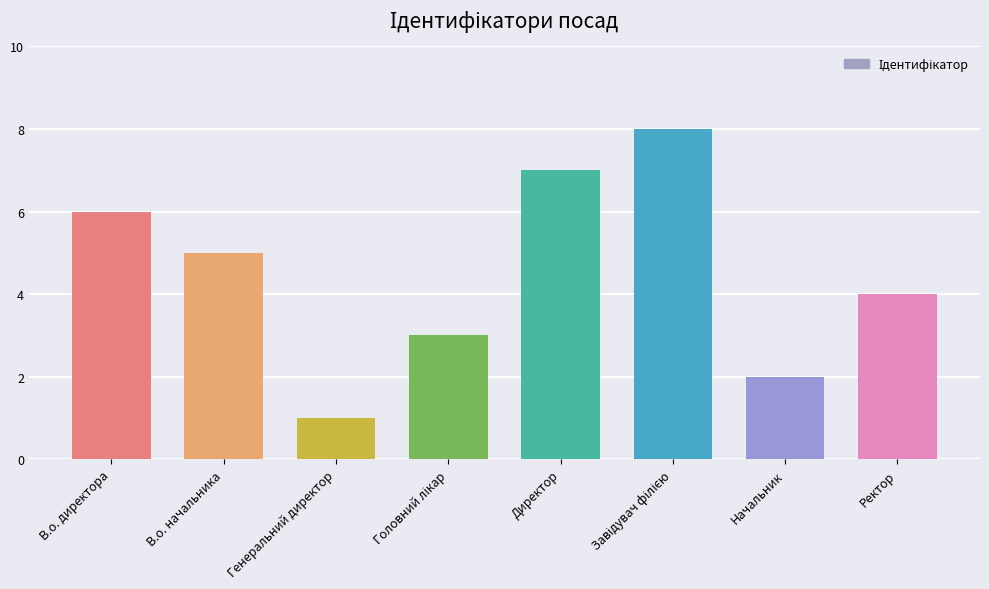

What position from the right is Начальник?

2